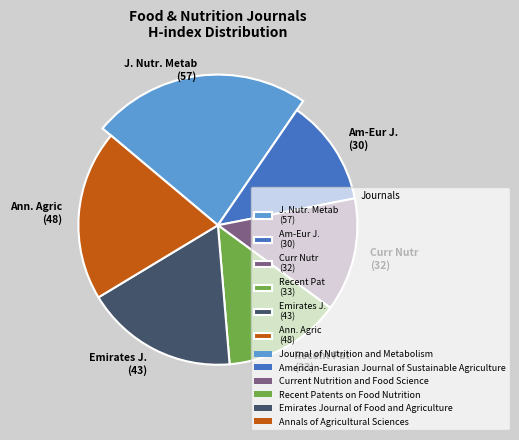

To the nearest percent, what is the difference between the Emirates Journal of Food and Agriculture and Current Nutrition and Food Science slice percentages?

5%